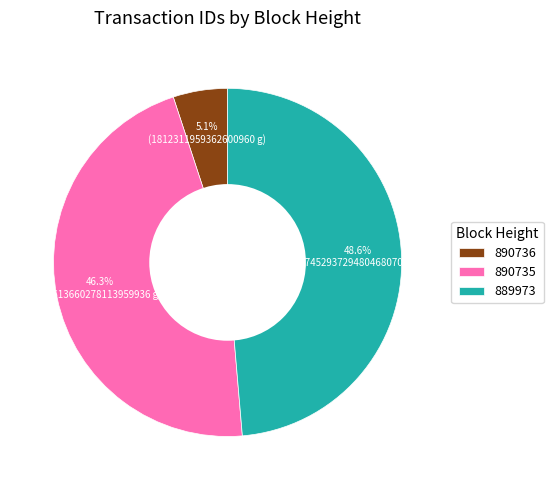

To the nearest percent, what is the difference between the 889973 and 890736 slice percentages?

44%